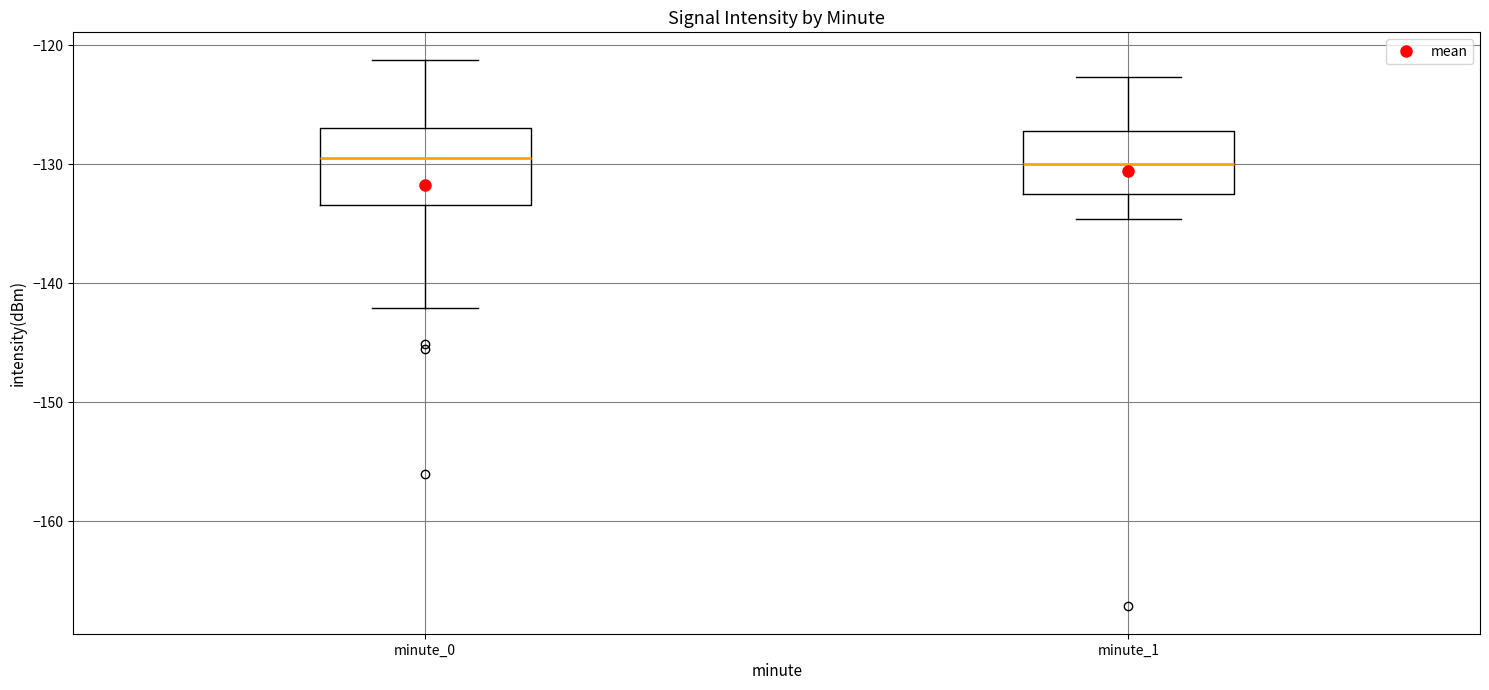

Where does the upper whisker of the box for minute_1 end on the y-axis? The values are not printed on the chart, so give them approximately, as read against the axis.

-123